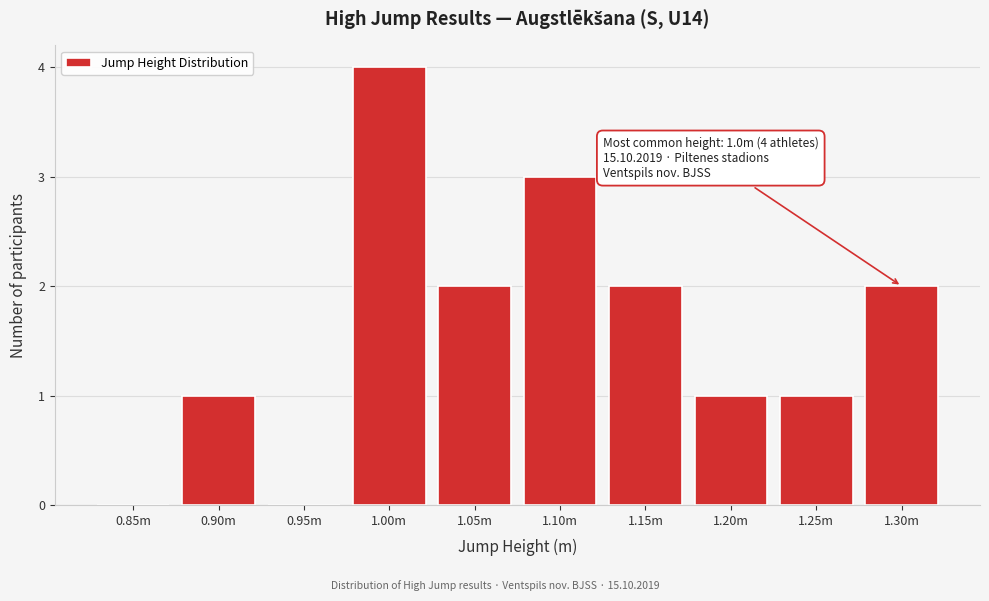

Reading right to left, transcribe all the data shown in this chart.

1.30m=2	1.25m=1	1.20m=1	1.15m=2	1.10m=3	1.05m=2	1.00m=4	0.95m=0	0.90m=1	0.85m=0